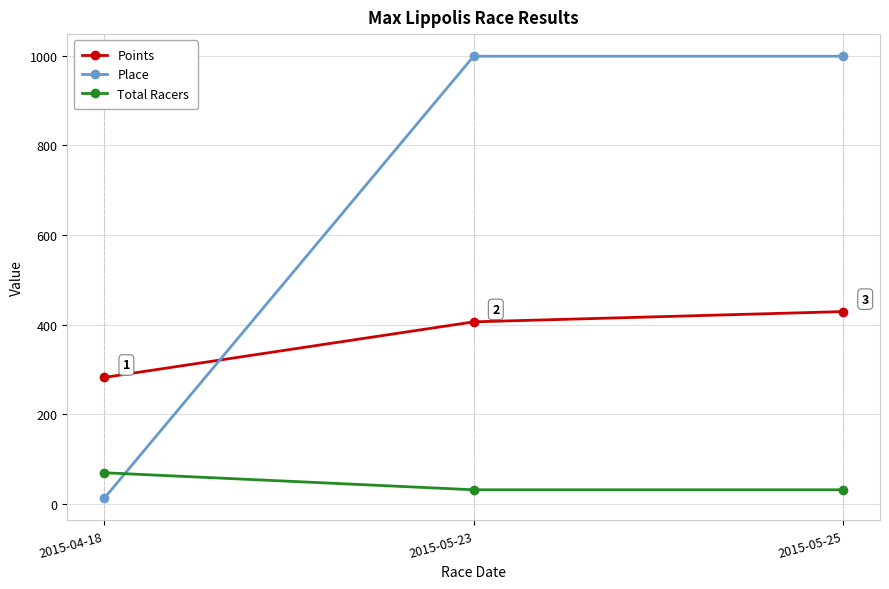

What is the difference between the maximum and second lowest values in the Points series?

22.9